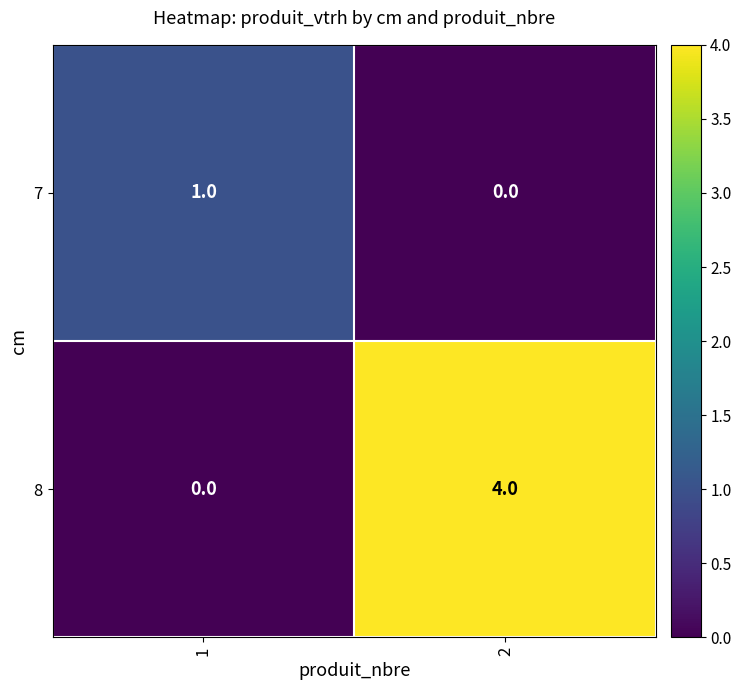

List the series in order of their overall mean, lowest first.

7, 8